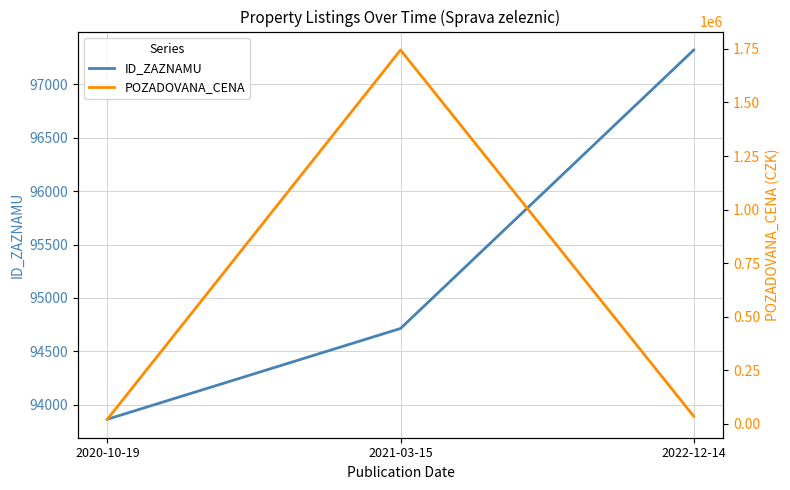

What is the approximate value of ID_ZAZNAMU at 2021-03-15, to the nearest 100?

94700